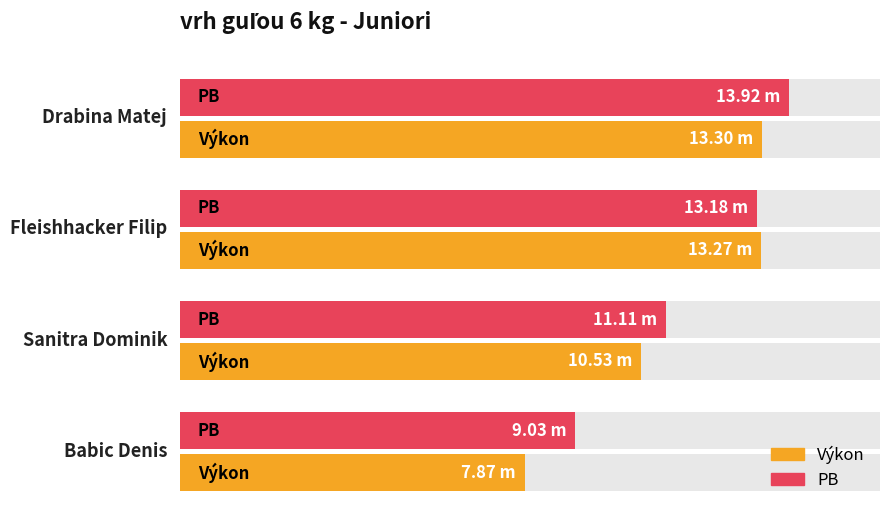

How many data points in PB are above 13?

2